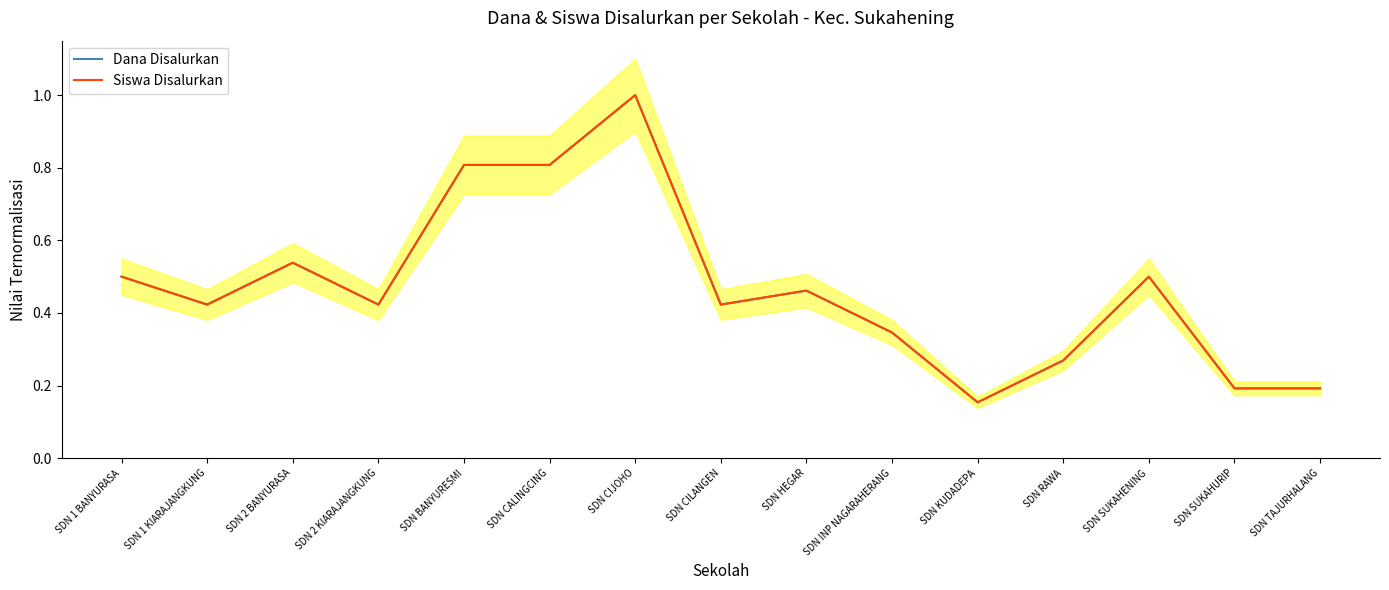

Does the chart have visible grid lines?

No